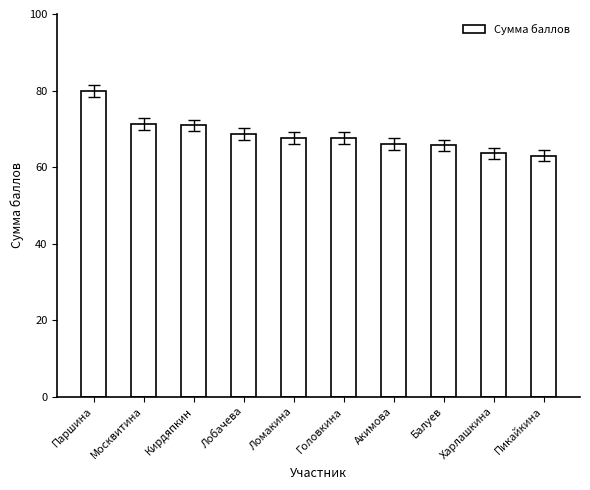

Is it true that the value at Лобачева is 68.6?

True